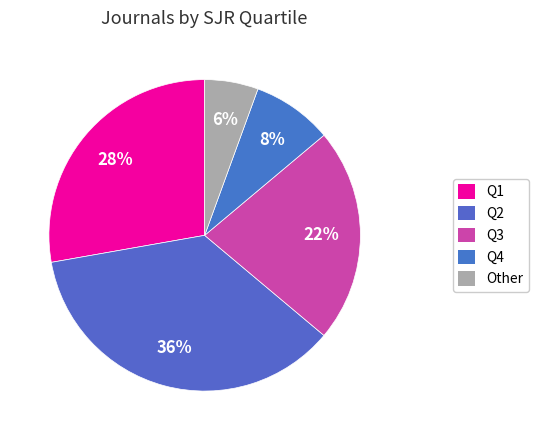

Rank the categories by value from lowest to highest.

Other, Q4, Q3, Q1, Q2